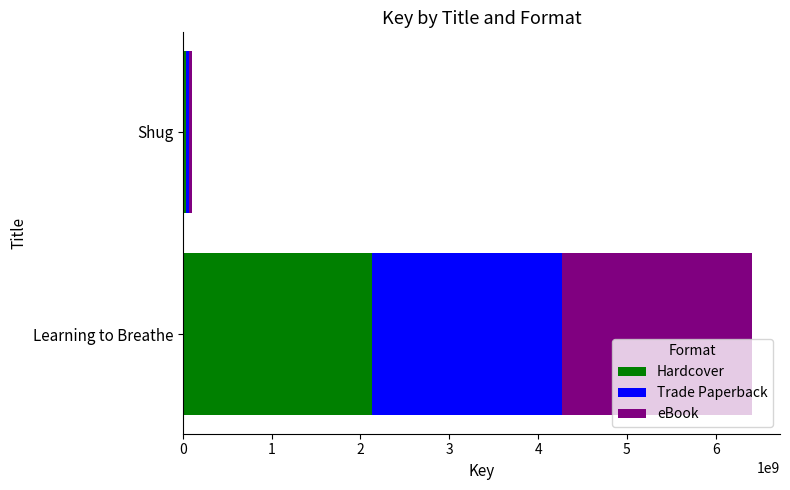

What is the highest value of the Hardcover series?

2134096258